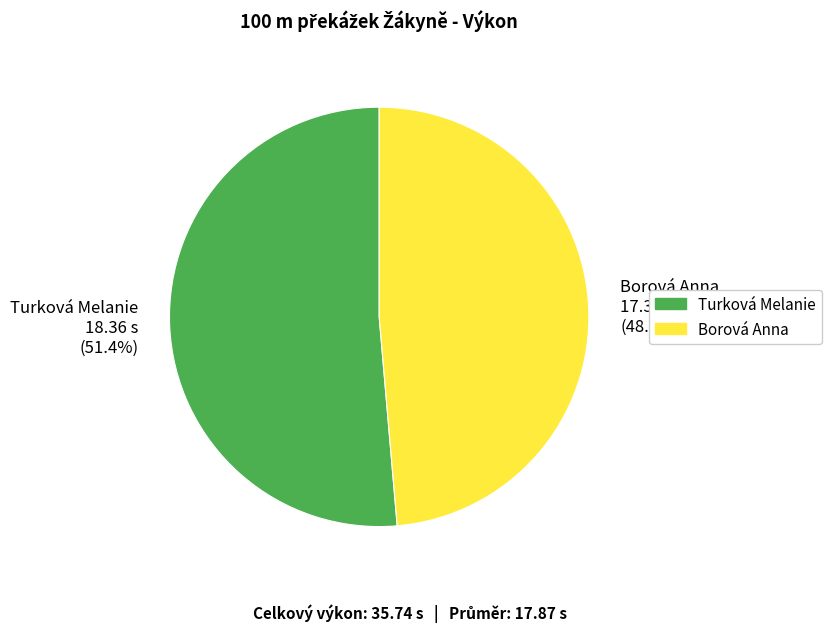

Is there any slice that represents more than half of the pie?

Yes